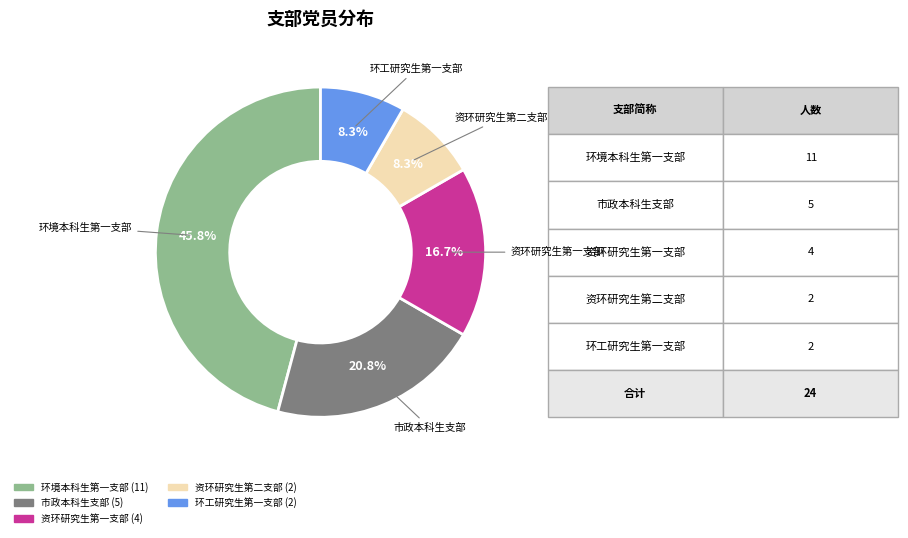

Is there a majority slice in this chart?

No